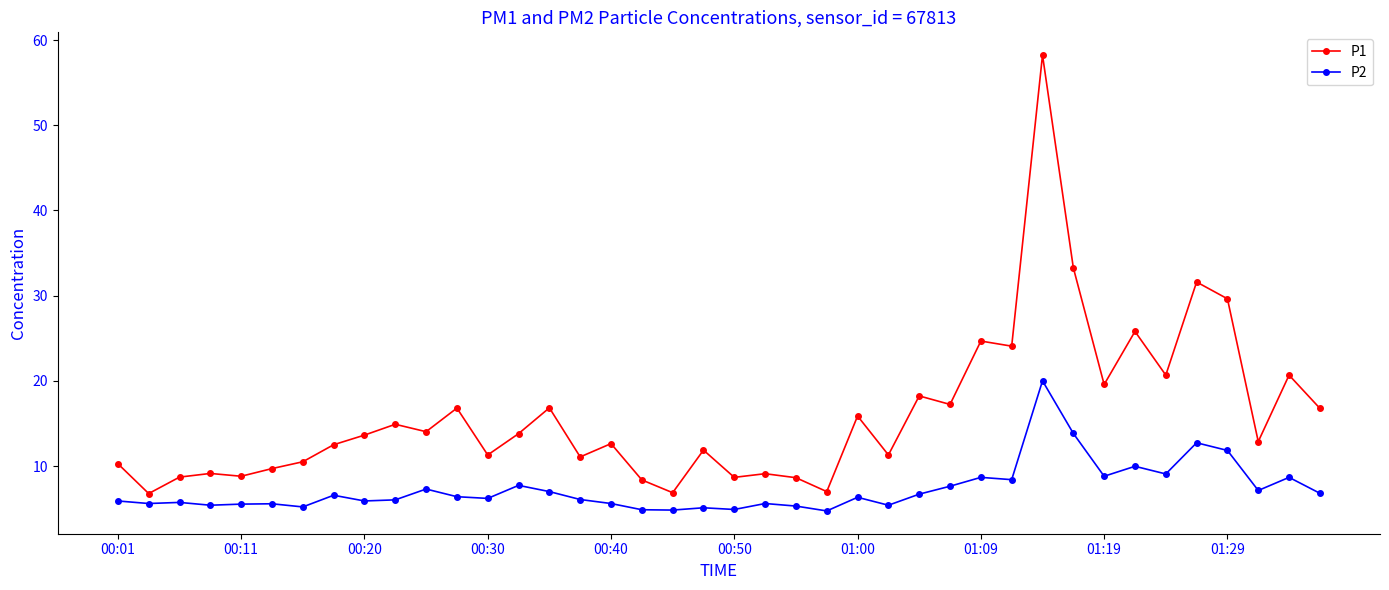

Does the chart have visible grid lines?

No